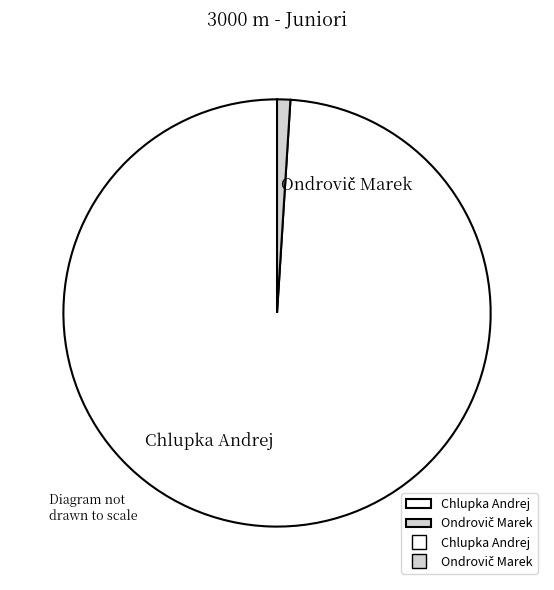

True or false: Chlupka Andrej accounts for 99% of the total.

True